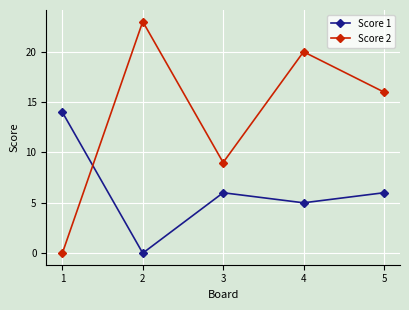

Count the number of categories in the chart.

5